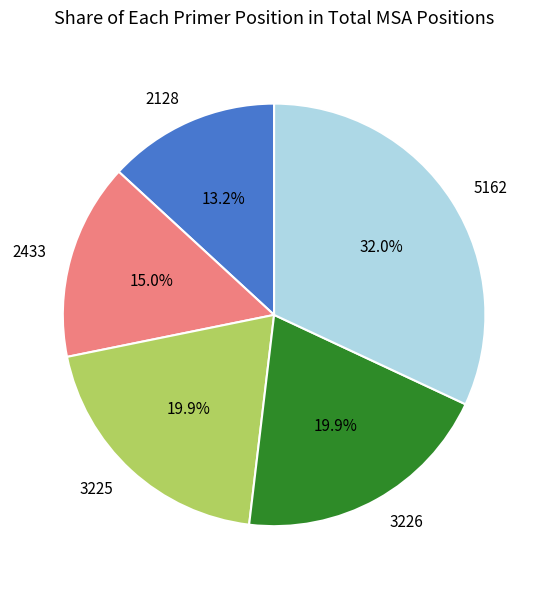

Does 3226 account for over 50% of the chart?

No